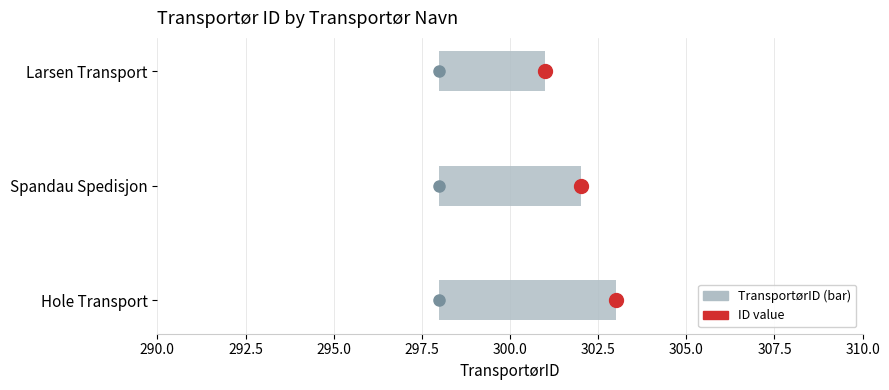

Where is the data nearest to the value 302?

Spandau Spedisjon